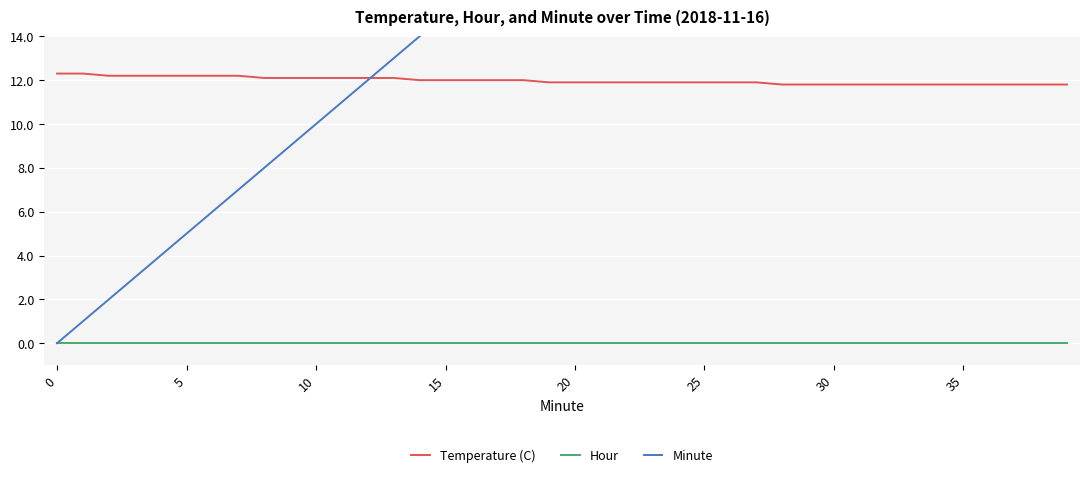

Does the chart display data point markers on the line(s)?

No